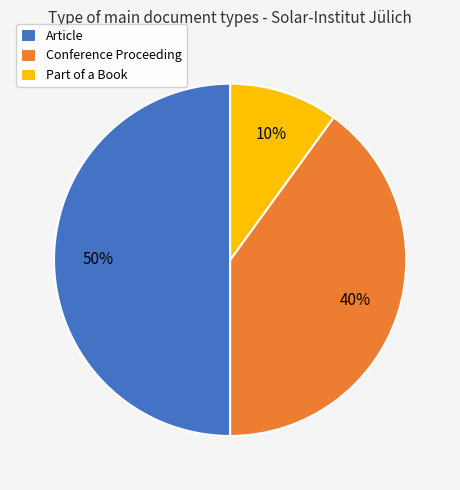

Which slice is the largest?

Article